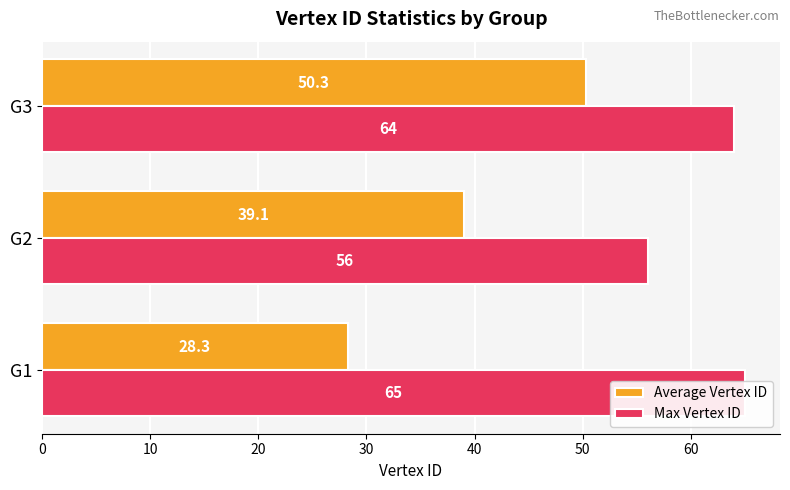

How many distinct data groups are displayed?

2